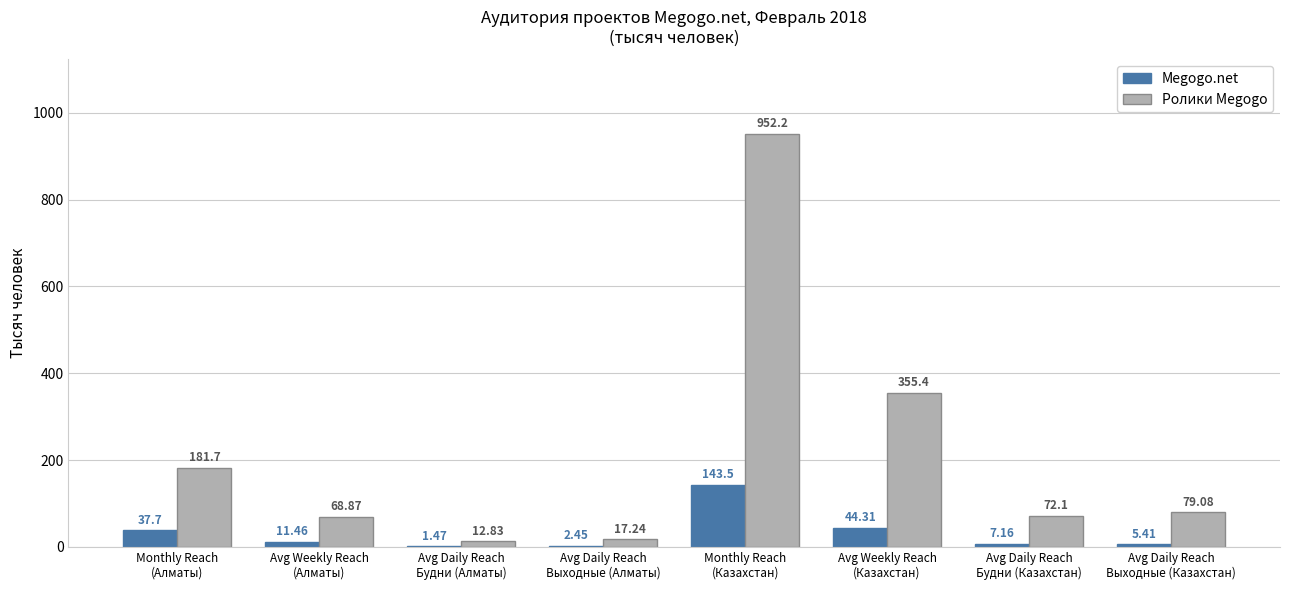

Which series has the largest total across all categories?

Ролики Megogo